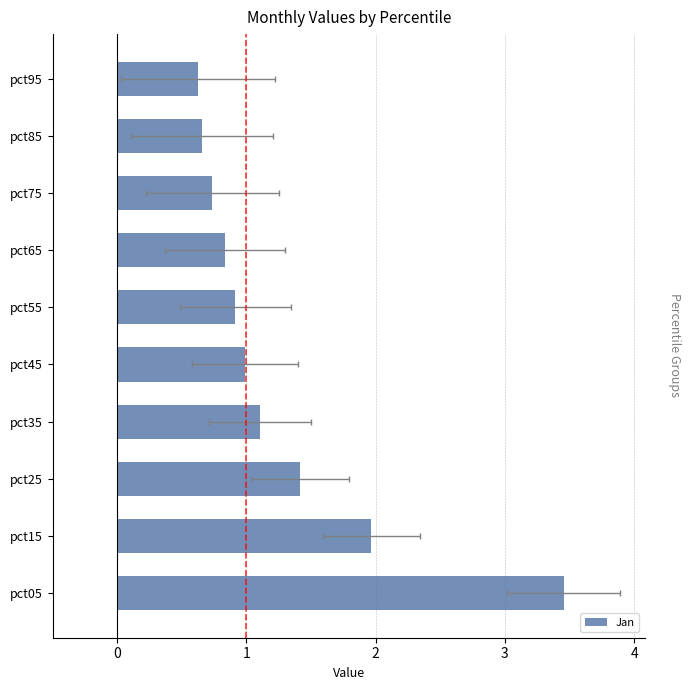

What is the minimum value shown in the chart?

0.6